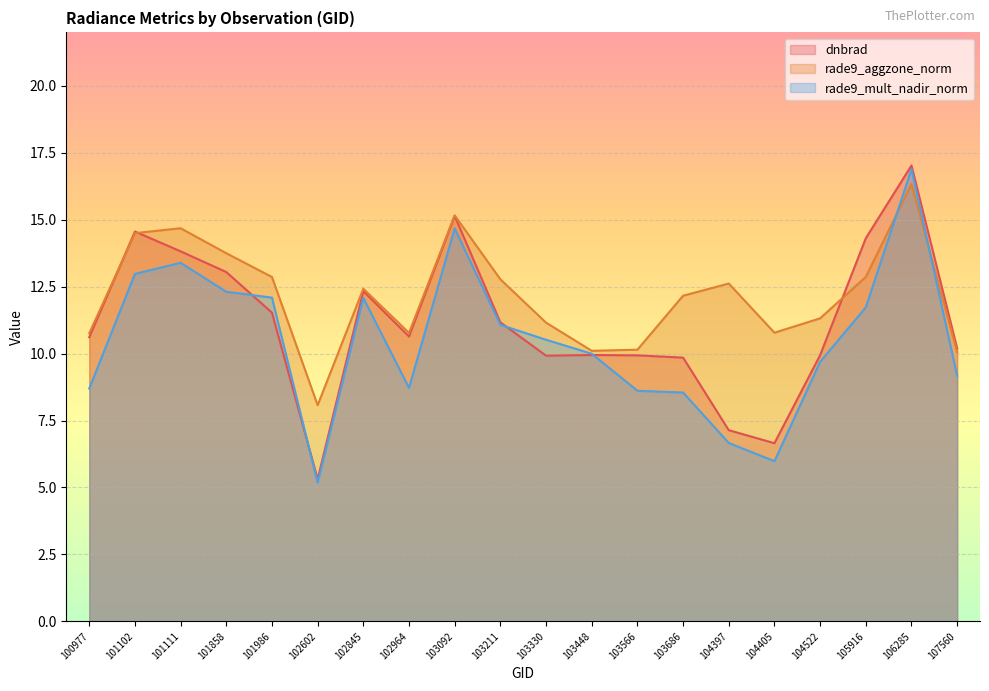

At how many categories does at least one series exceed 14?

5